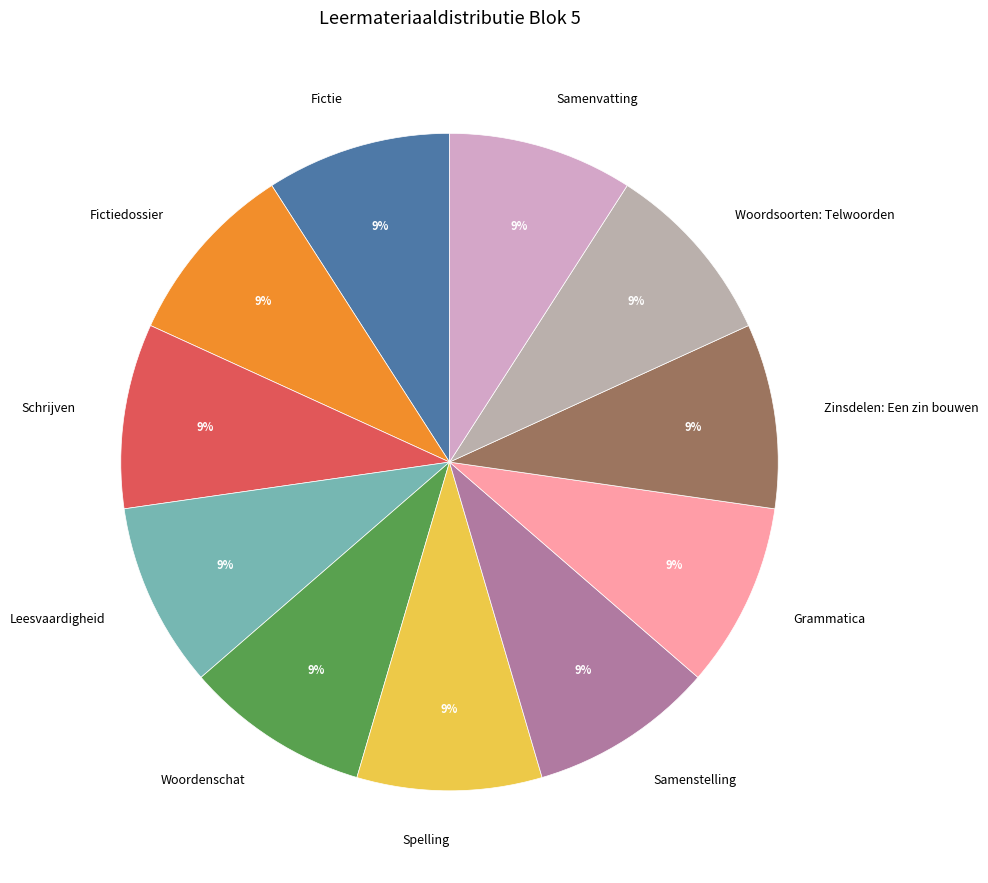

Is it true that Fictie is 9% of the pie?

True